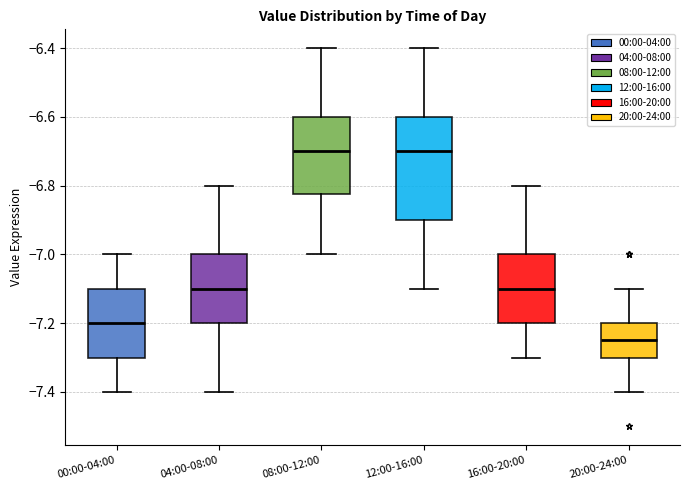

Reading left to right, read every box against the y-axis: the position of its median line, the range the box covers, and the ends of its whiskers. The values are not printed on the chart, so give them approximately, as read against the axis.

00:00-04:00: median -7.20, box -7.30 to -7.10, whiskers -7.40 to -7.00
04:00-08:00: median -7.10, box -7.20 to -7.00, whiskers -7.40 to -6.80
08:00-12:00: median -6.70, box -6.82 to -6.60, whiskers -7.00 to -6.40
12:00-16:00: median -6.70, box -6.90 to -6.60, whiskers -7.10 to -6.40
16:00-20:00: median -7.10, box -7.20 to -7.00, whiskers -7.30 to -6.80
20:00-24:00: median -7.24, box -7.30 to -7.20, whiskers -7.40 to -7.10